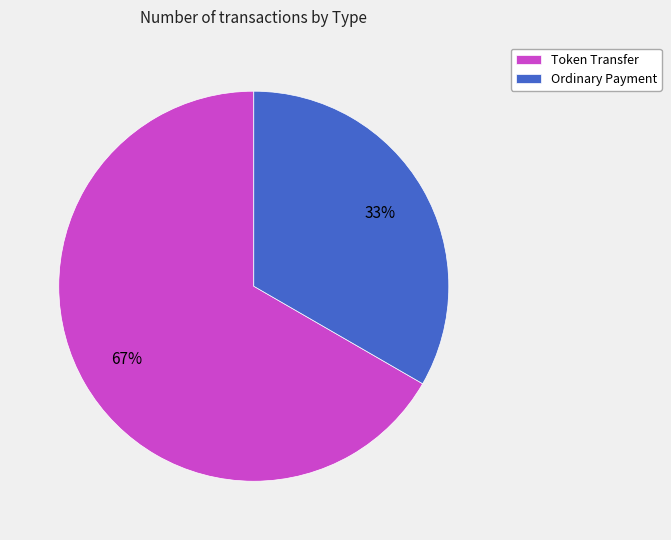

To the nearest percent, what is the combined percentage of Ordinary Payment and Token Transfer?

100%